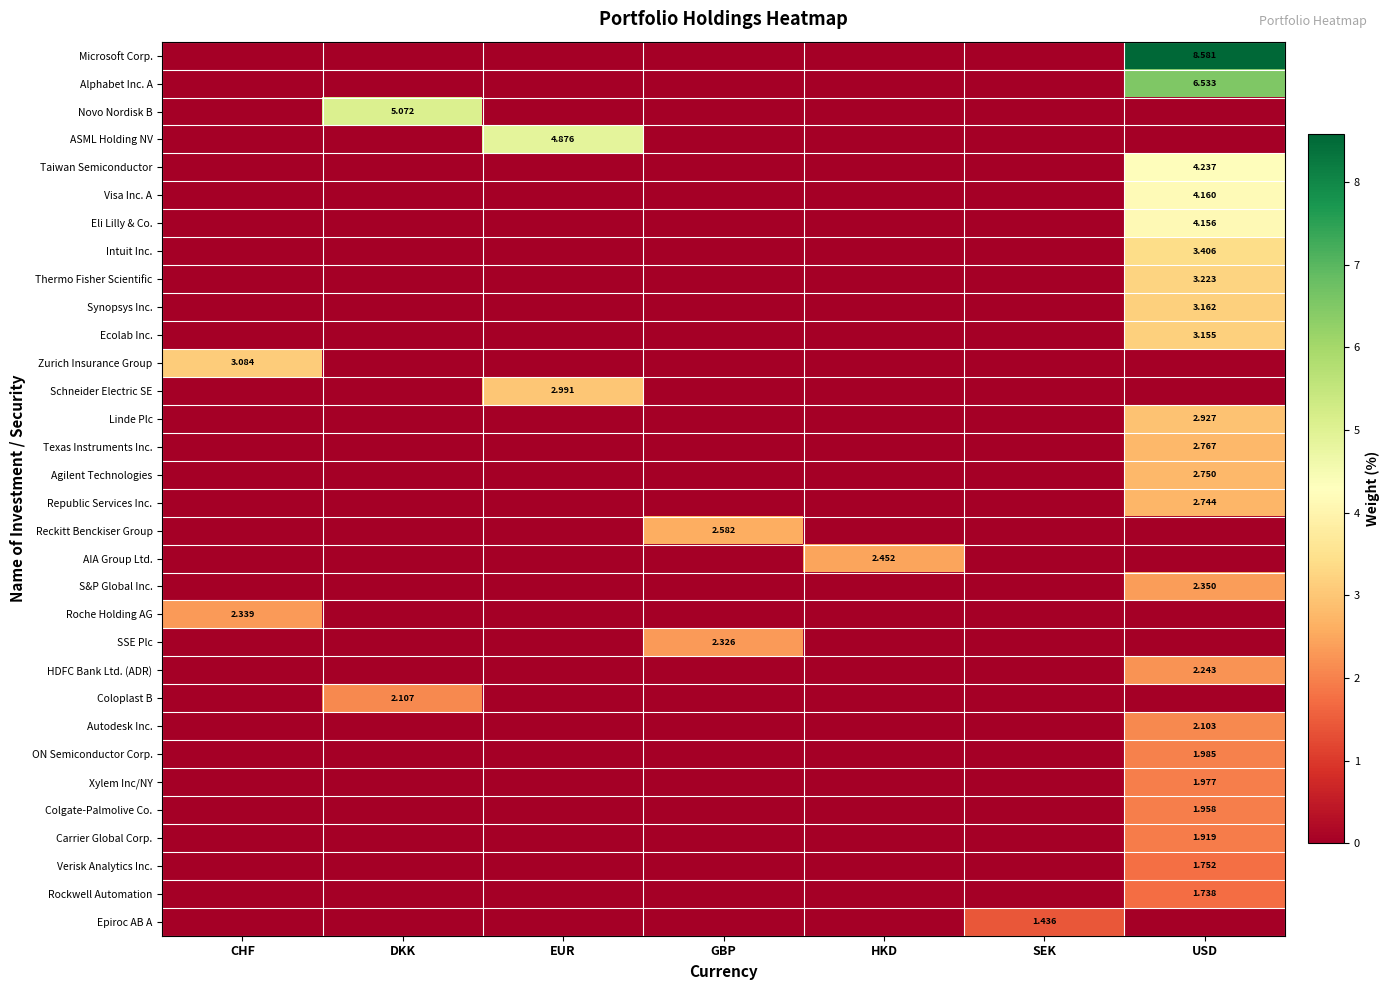

Which category has the lowest value in the AIA Group Ltd. series?

CHF